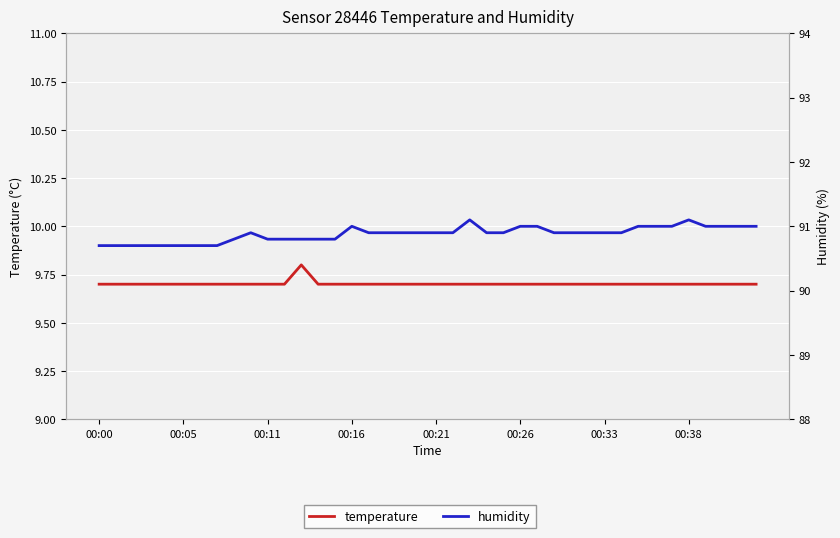

Which category has the highest value in the humidity series?

22